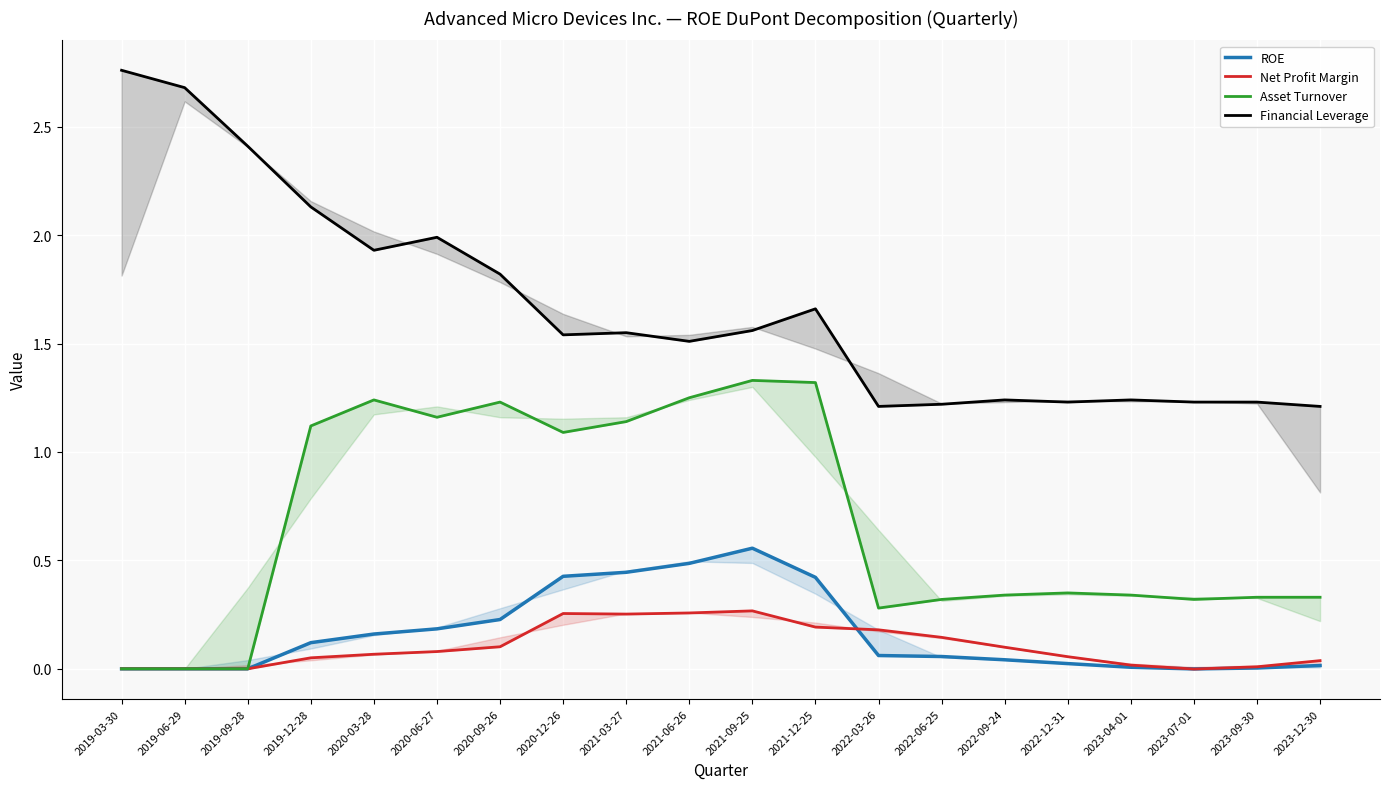

Is it true that Net Profit Margin equals 0.2 at 2019-09-28?

False